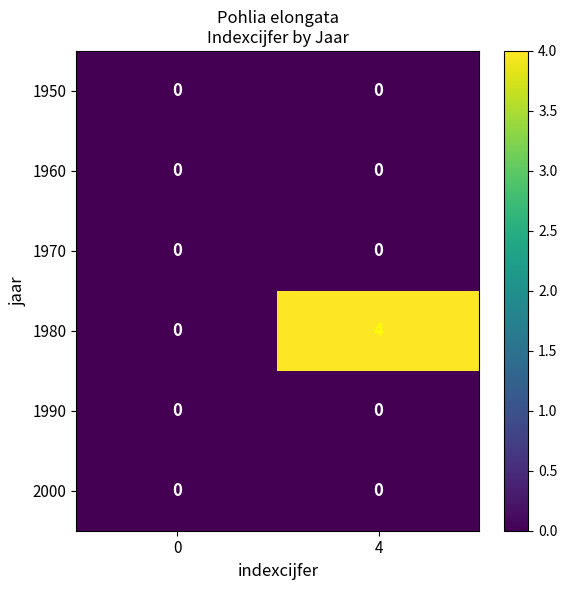

At which category is the sum across all series the highest?

4